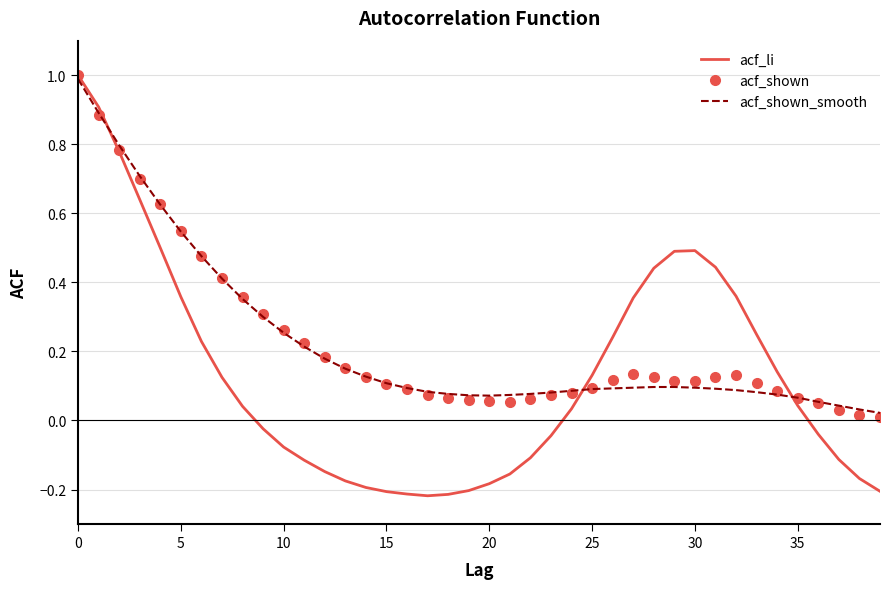

What is the sum of all acf_shown values?

9.1